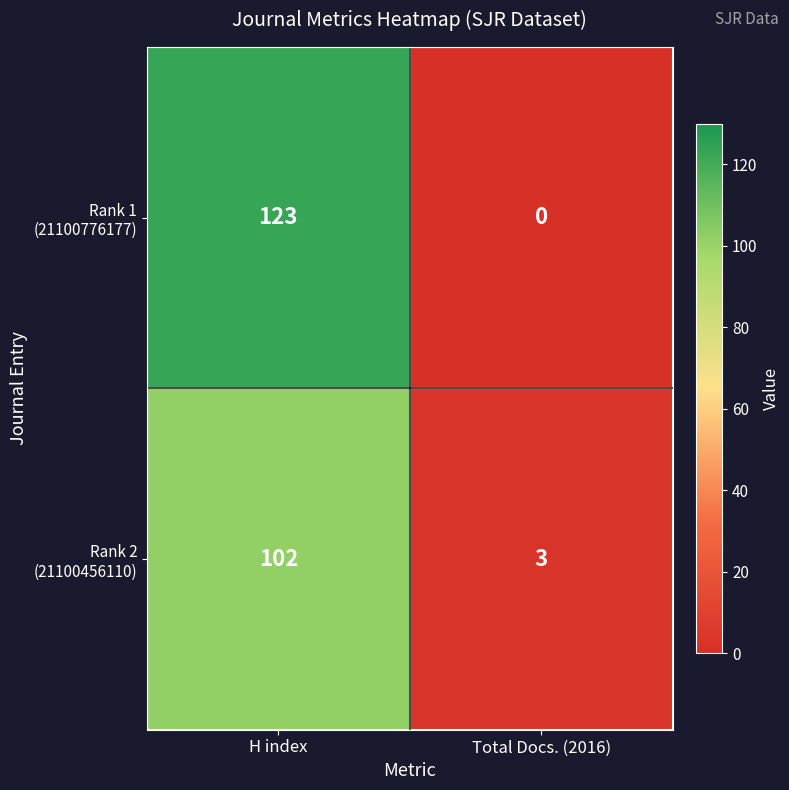

At which category is the sum across all series the highest?

H index